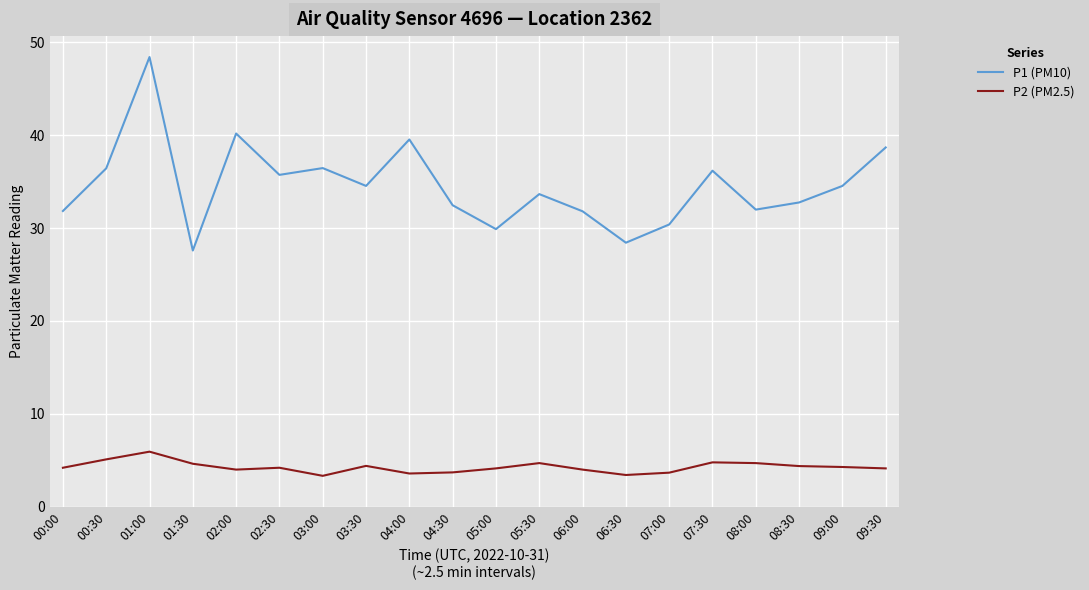

What position from the right is 08:00?

4